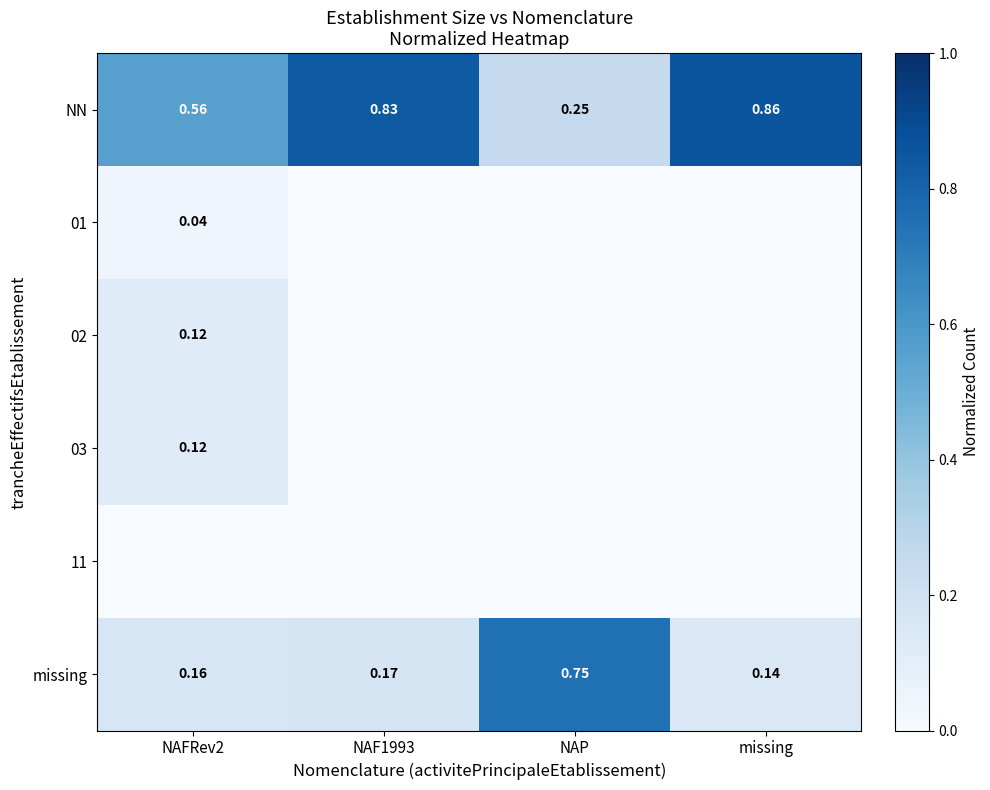

Where is NN nearest to the value 0?

NAP